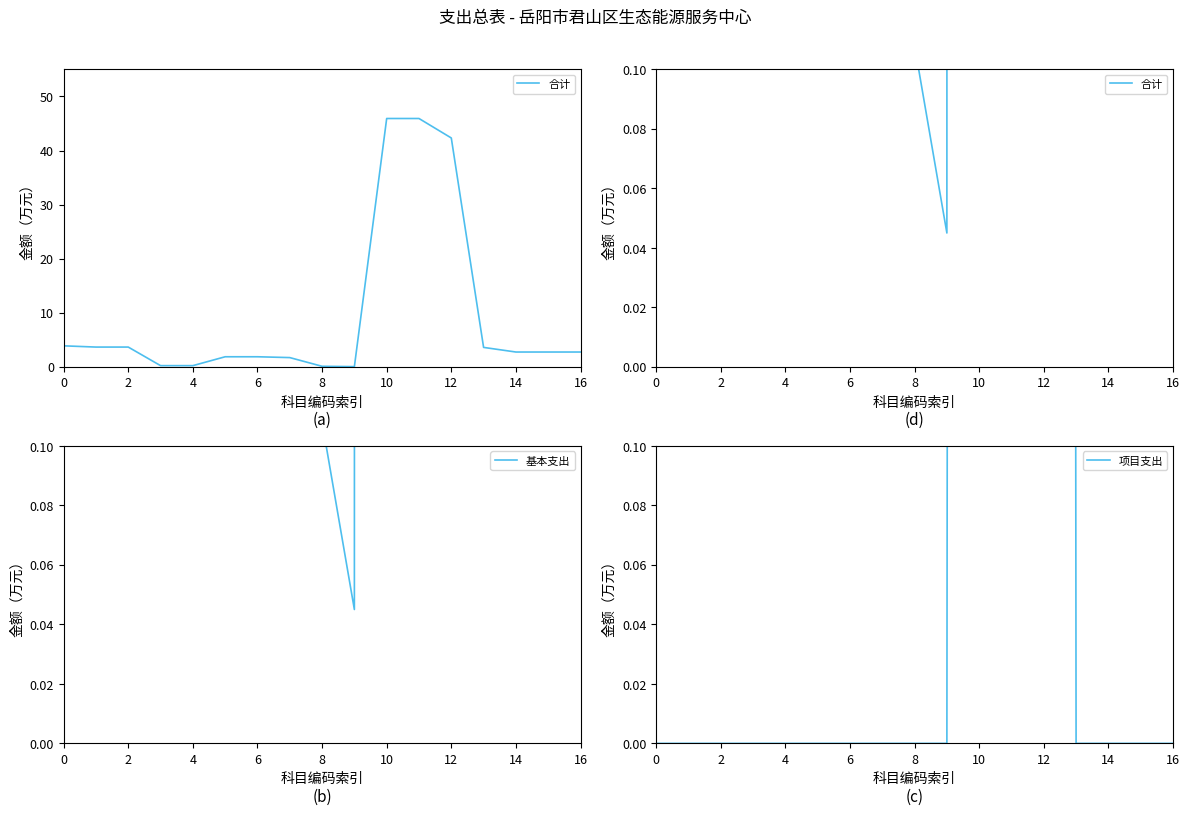

True or false: 项目支出 and 合计 intersect in this chart.

False